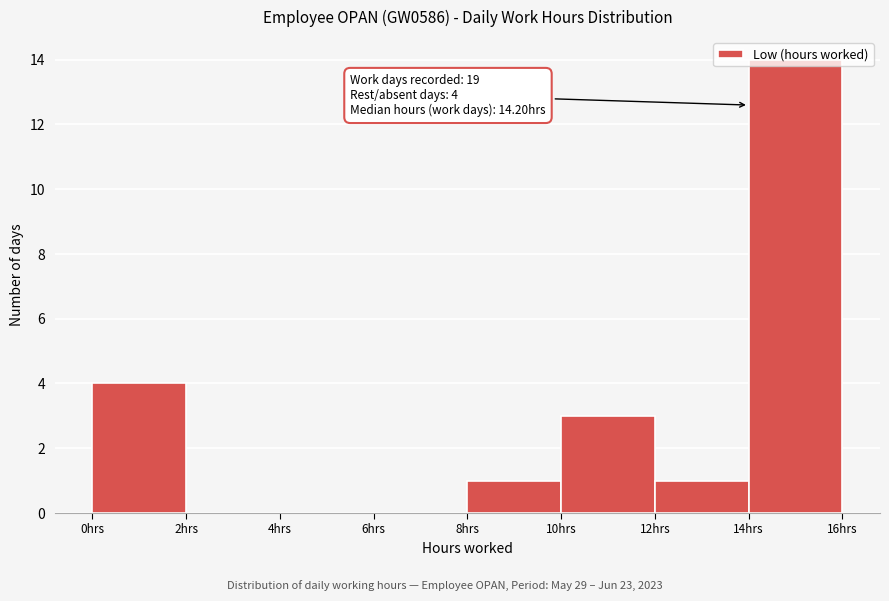

Over which range of the x-axis is the bar tallest?

14 to 16